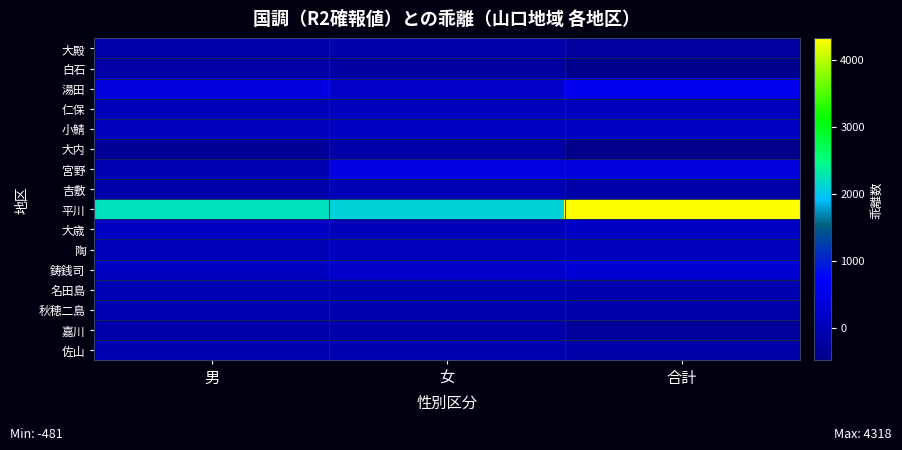

At which category is the sum across all series the highest?

合計